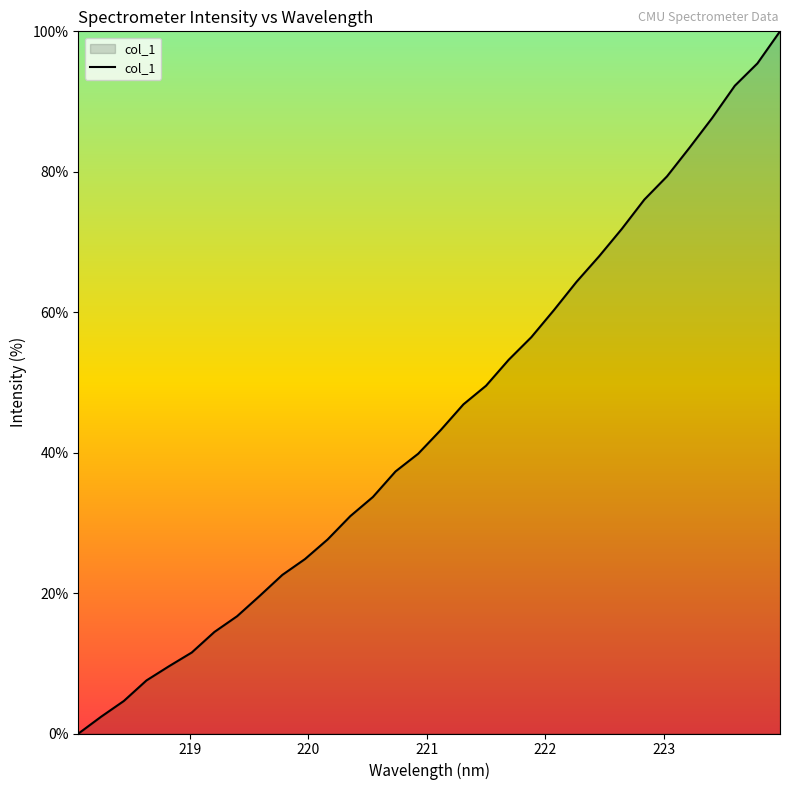

True or false: the data has more than 2 interior local peaks.

False